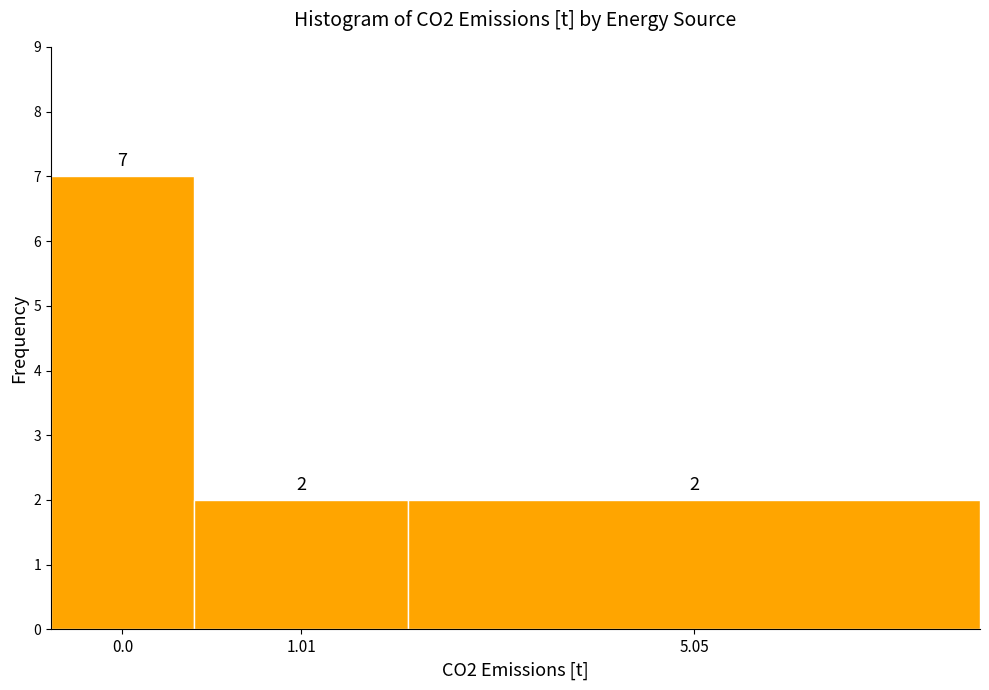

Reading left to right, what are all the values shown in this chart?

7	2	2